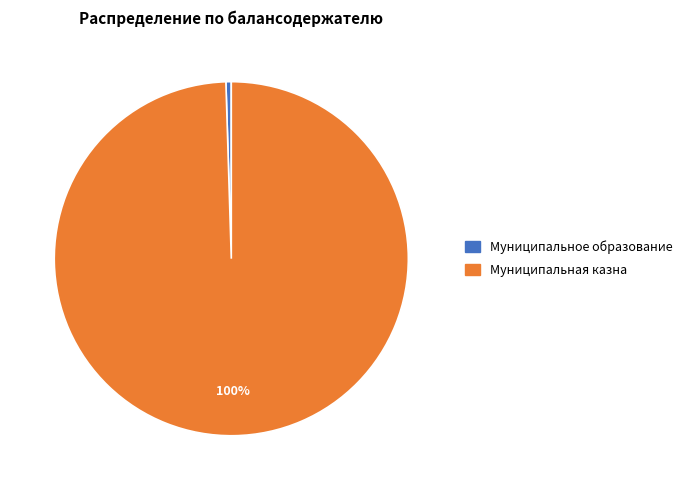

Between Муниципальная казна and Муниципальное образование, which is larger?

Муниципальная казна